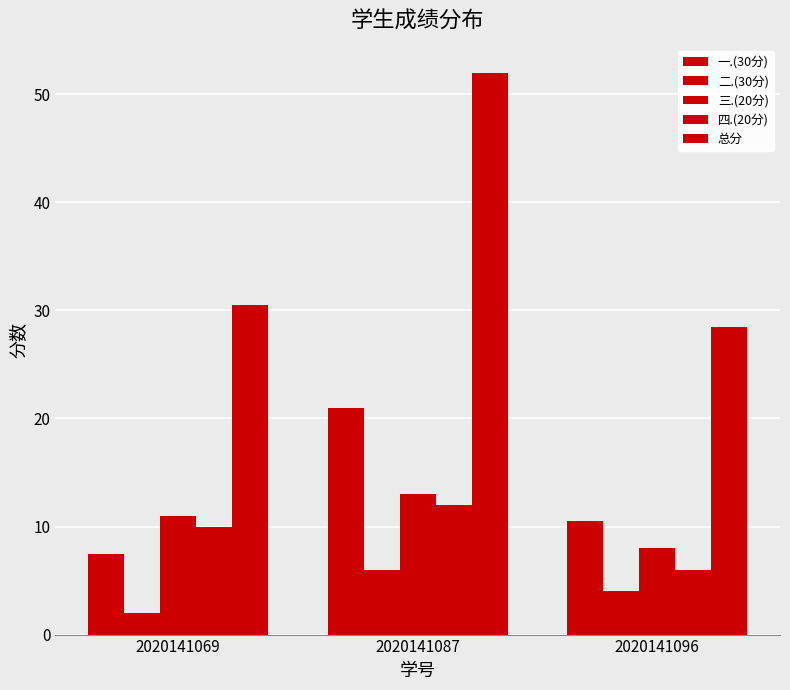

How many data points in 四.(20分) are less than 10?

1